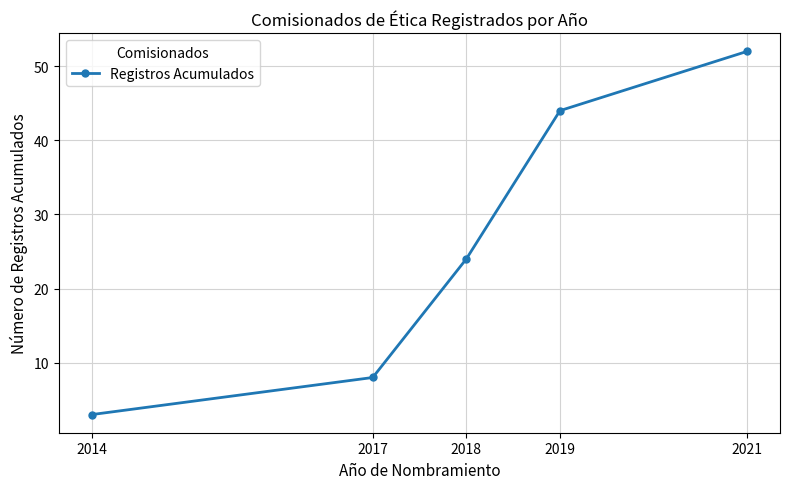

Does the chart display data point markers on the line(s)?

Yes